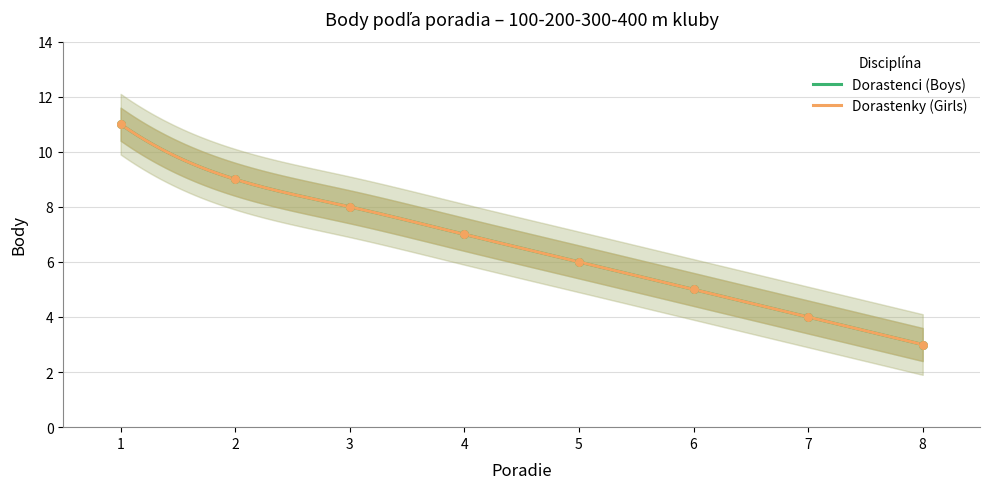

Which series has the largest total across all categories?

Dorastenci (Boys)